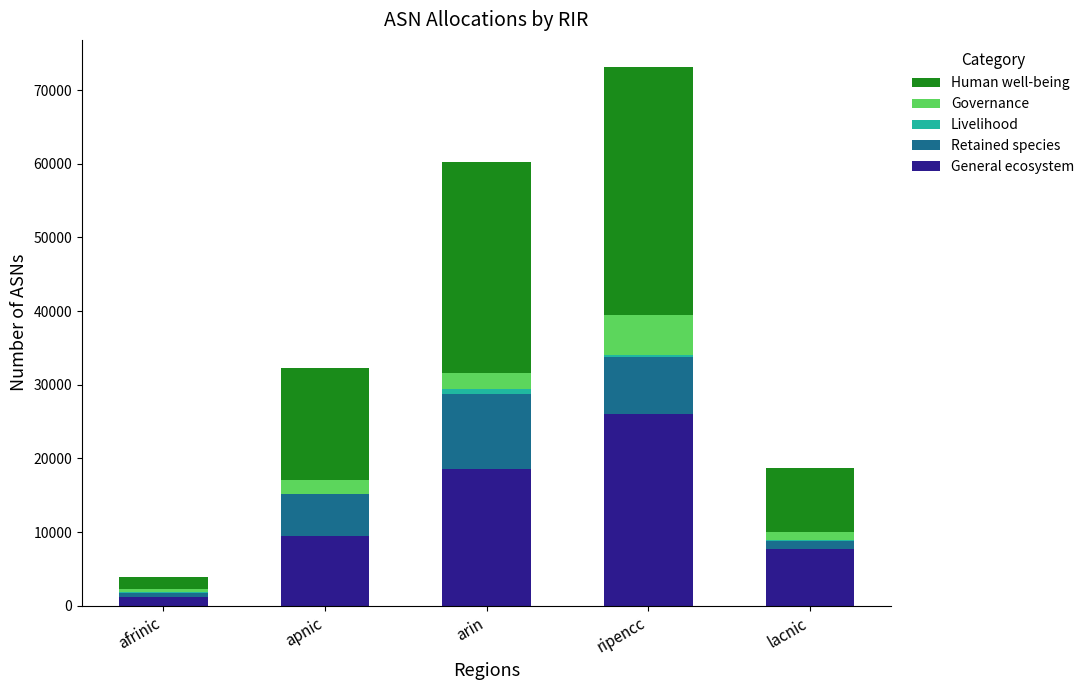

At which label does General ecosystem reach its peak?

ripencc